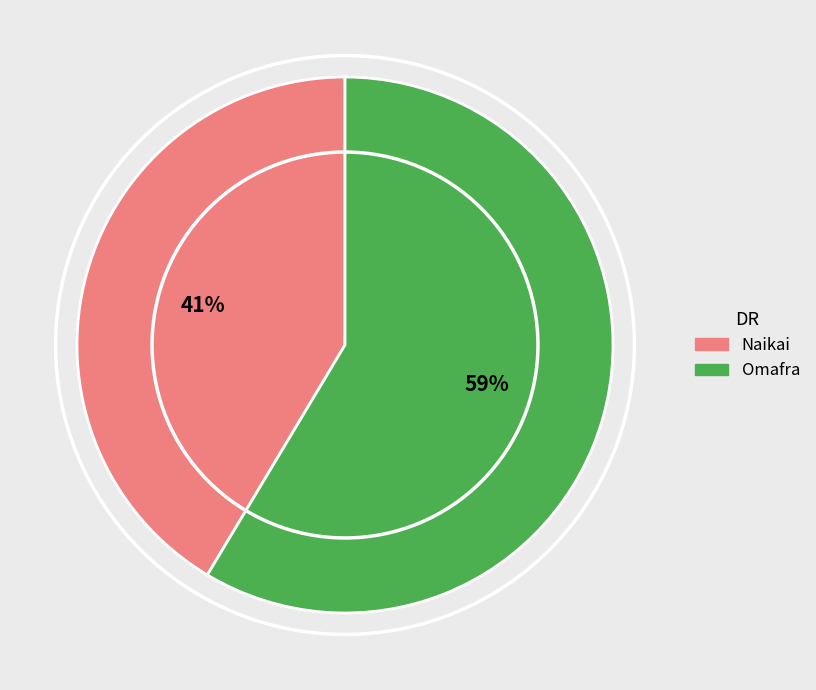

Rank the categories by value from highest to lowest.

Omafra, Naikai